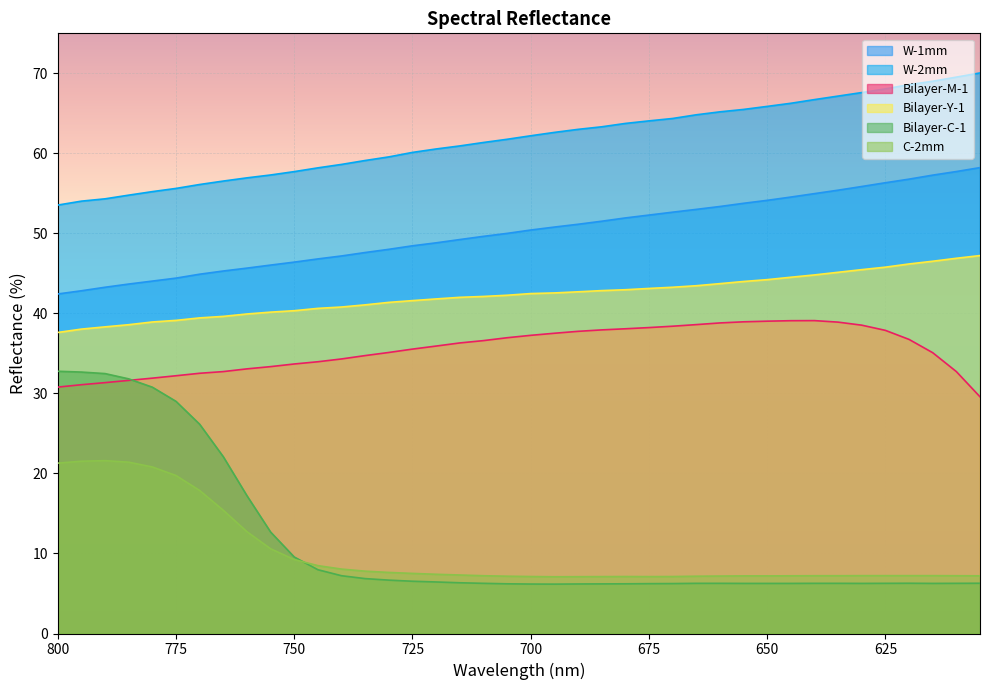

What are all the series names shown in the legend?

W-1mm, W-2mm, Bilayer-M-1, Bilayer-Y-1, Bilayer-C-1, C-2mm